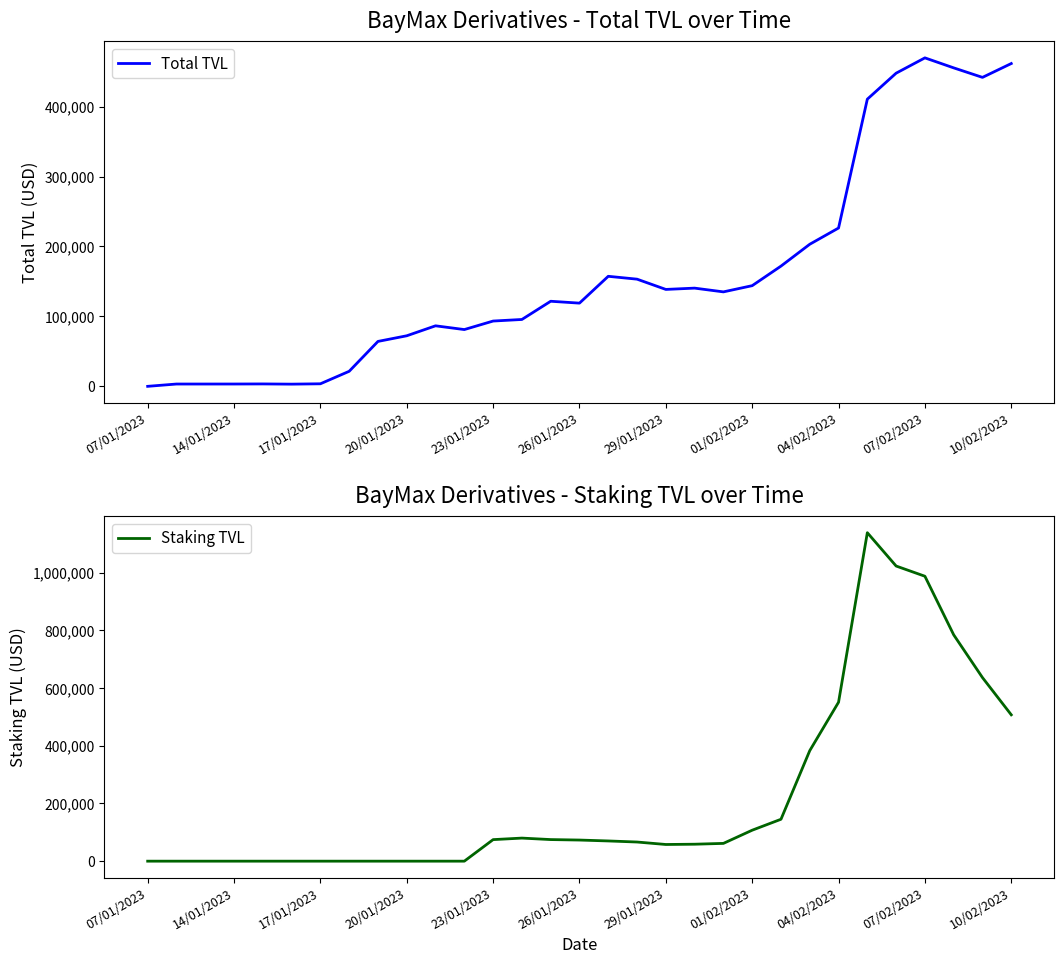

At which label is Total TVL closest to 234852?

04/02/2023